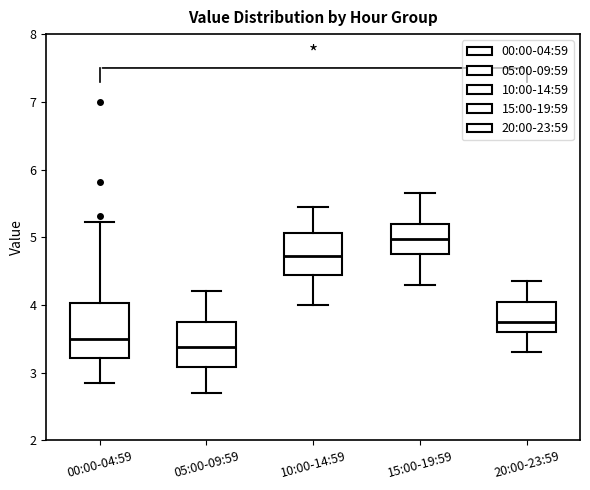

Comparing the boxes themselves (not the whiskers), which one is the tallest?

00:00-04:59